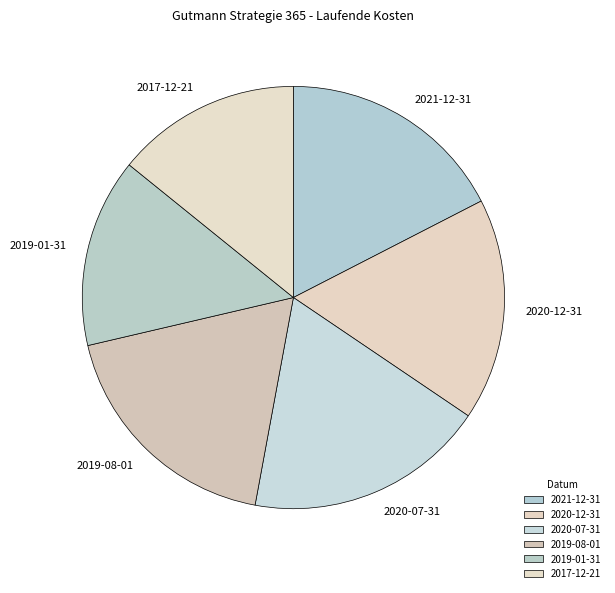

Approximately how many times larger is the value at 2019-01-31 compared to 2019-08-01?

0.8